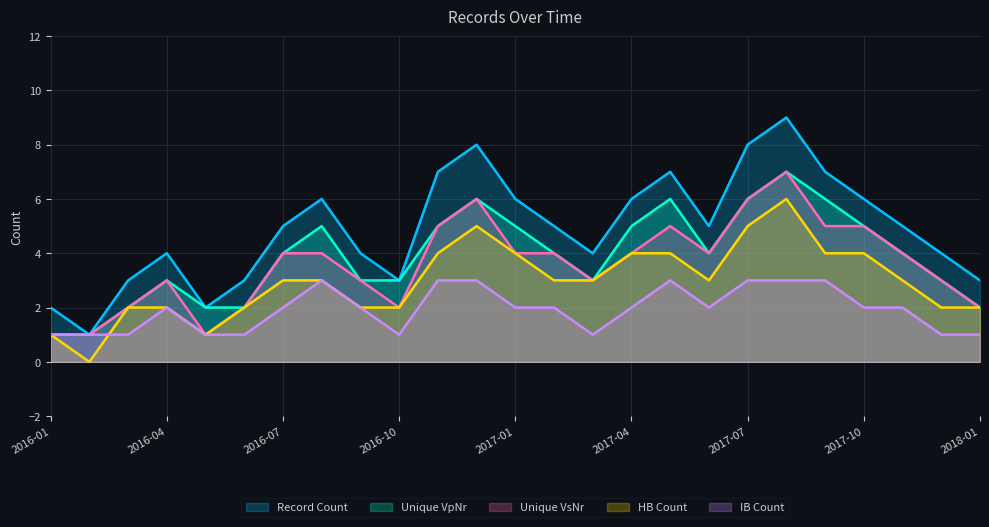

Count the number of data series in this chart.

5